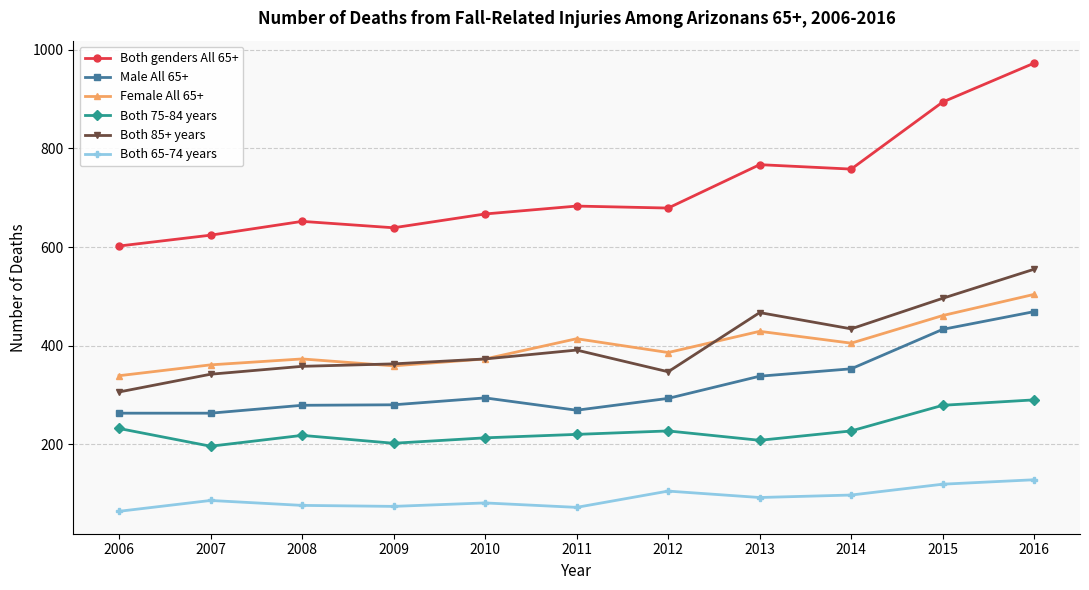

At which label is Both 85+ years closest to 430?

2014